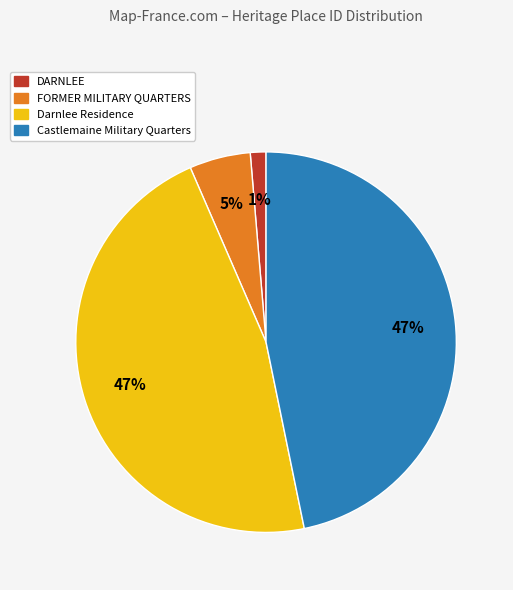

Is there a majority slice in this chart?

No